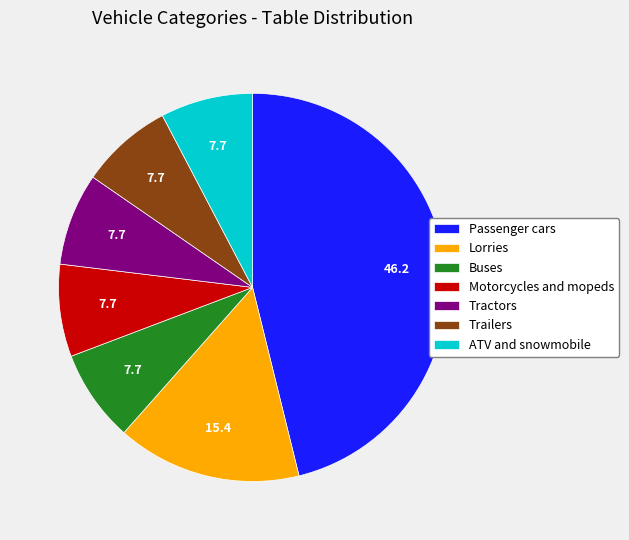

Approximately how many times larger is the value at Trailers compared to ATV and snowmobile?

1.0